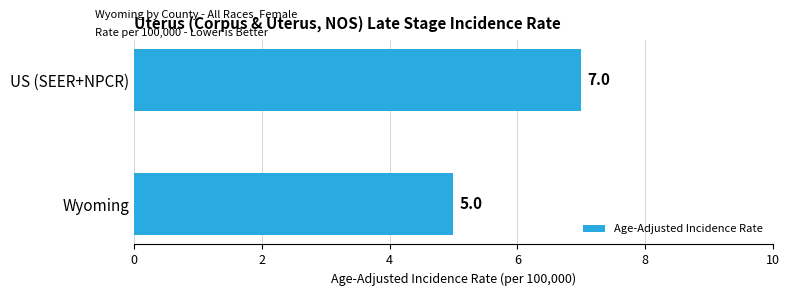

Which category has the highest value across all series?

US (SEER+NPCR)